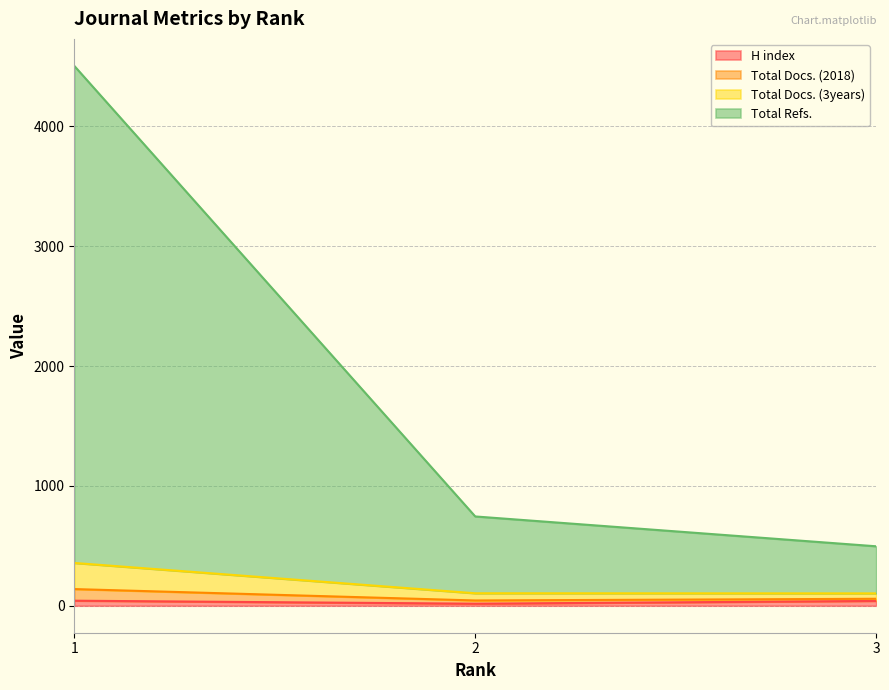

What is the maximum value shown in the chart?

4505